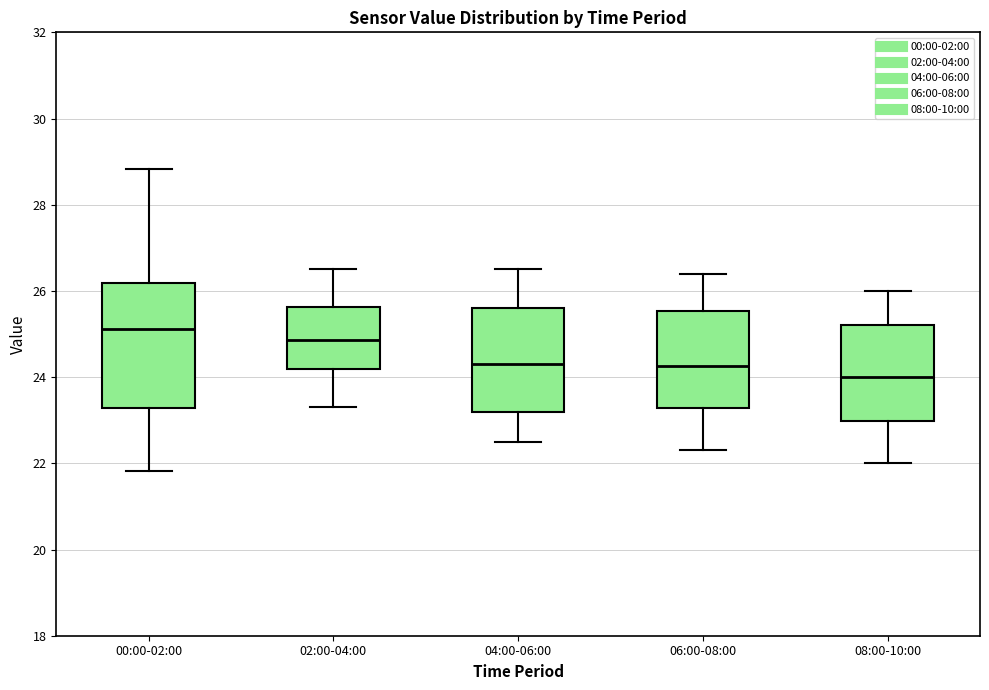

Which box is the tallest, from its lower edge to its upper edge?

00:00-02:00